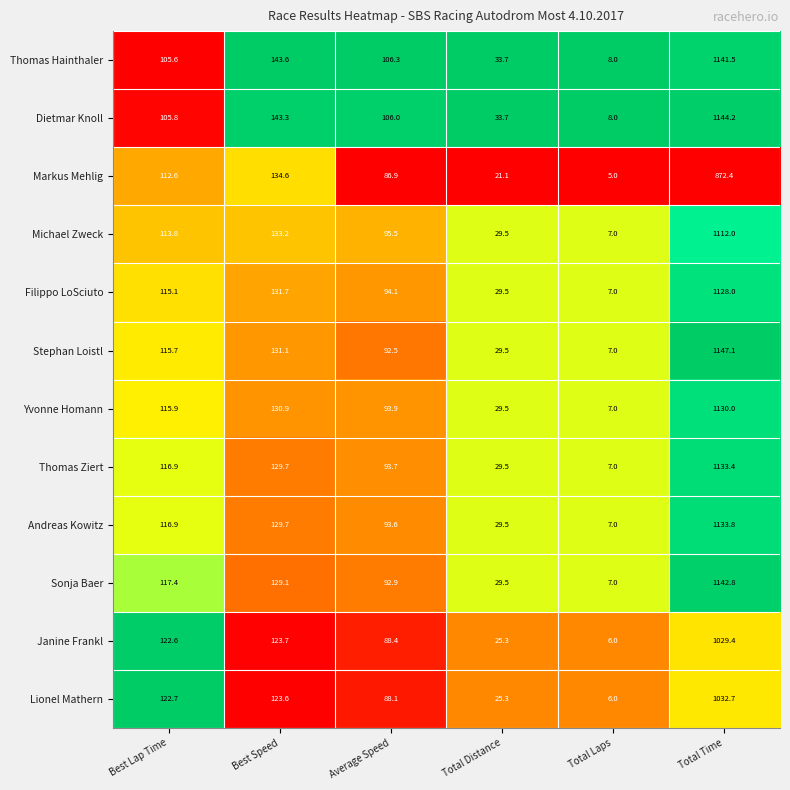

Which series has the largest total across all categories?

Dietmar Knoll